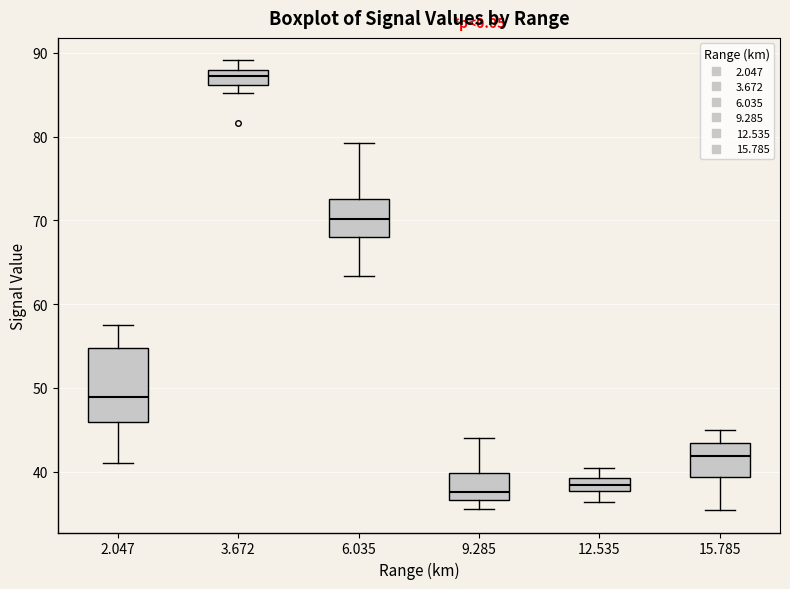

Which box is the tallest, from its lower edge to its upper edge?

2.047